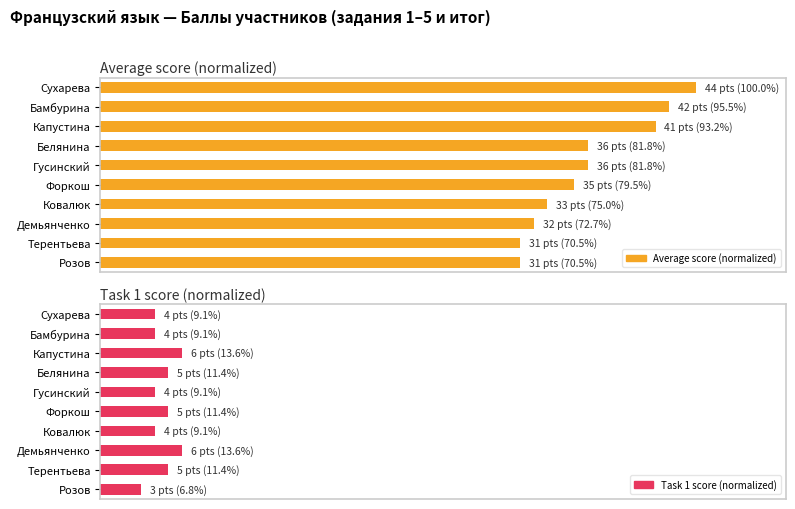

True or false: Task 1 score (normalized) has a value of 4.7 at Розов.

False